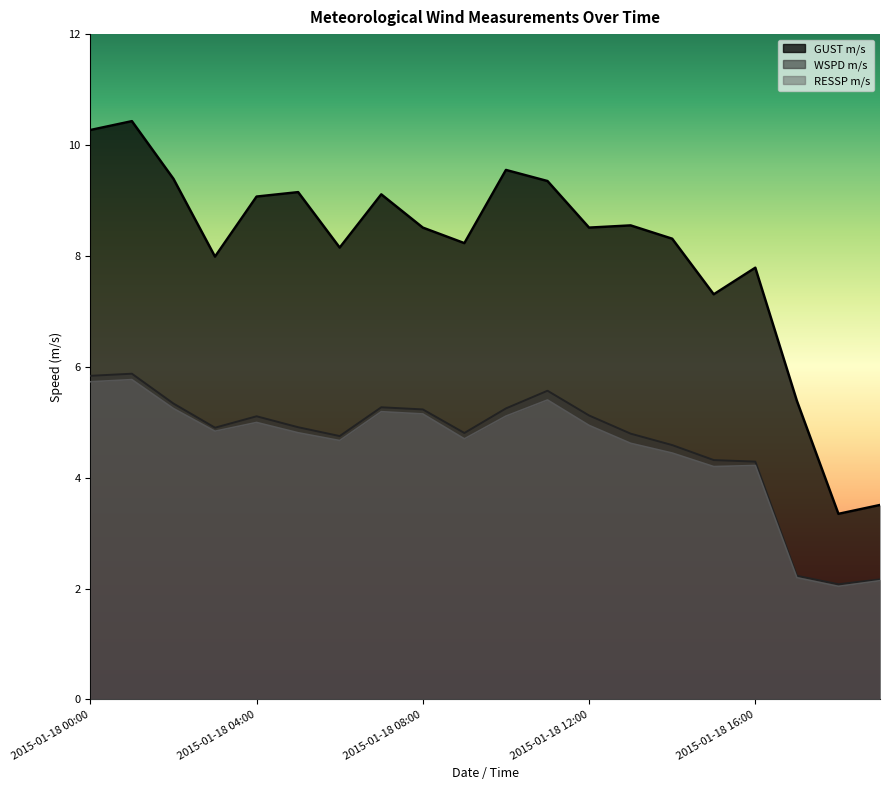

At 2015-01-18 17:00, list the series in order from largest to smallest.

GUST m/s, WSPD m/s, RESSP m/s